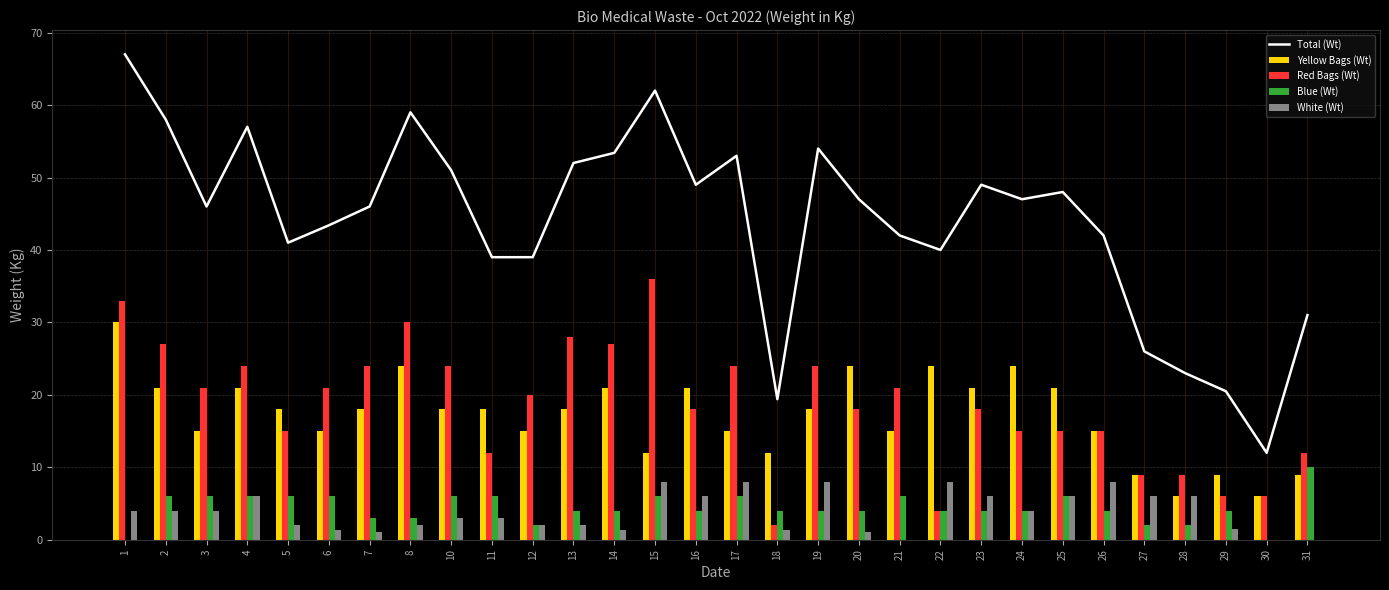

How many groups of bars are there?

30